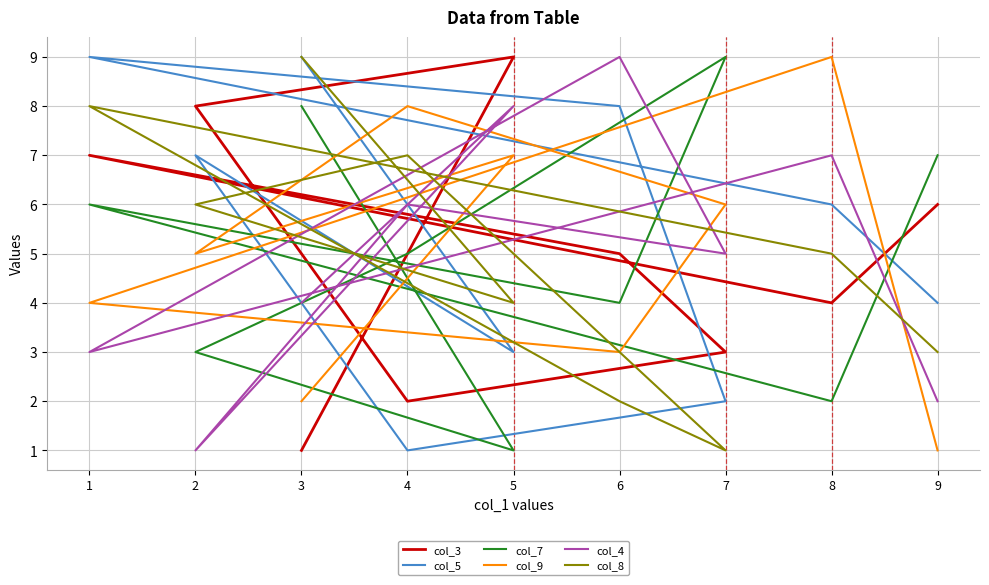

In col_7, how many points are lower than both neighbors (excluding endpoints)?

3